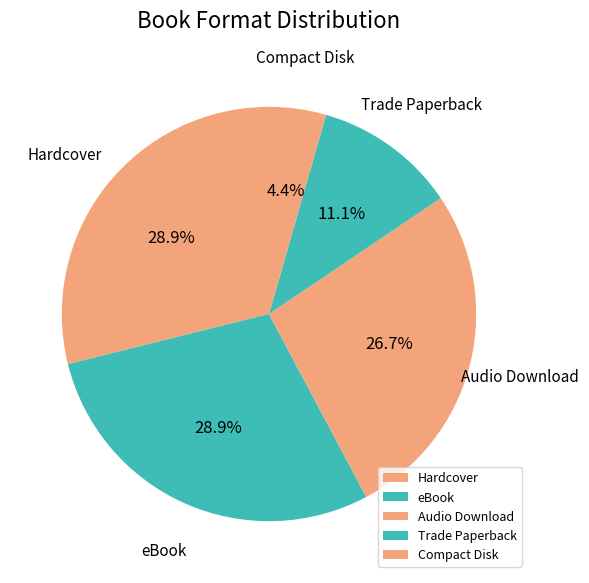

Does eBook represent more than half of the total?

No